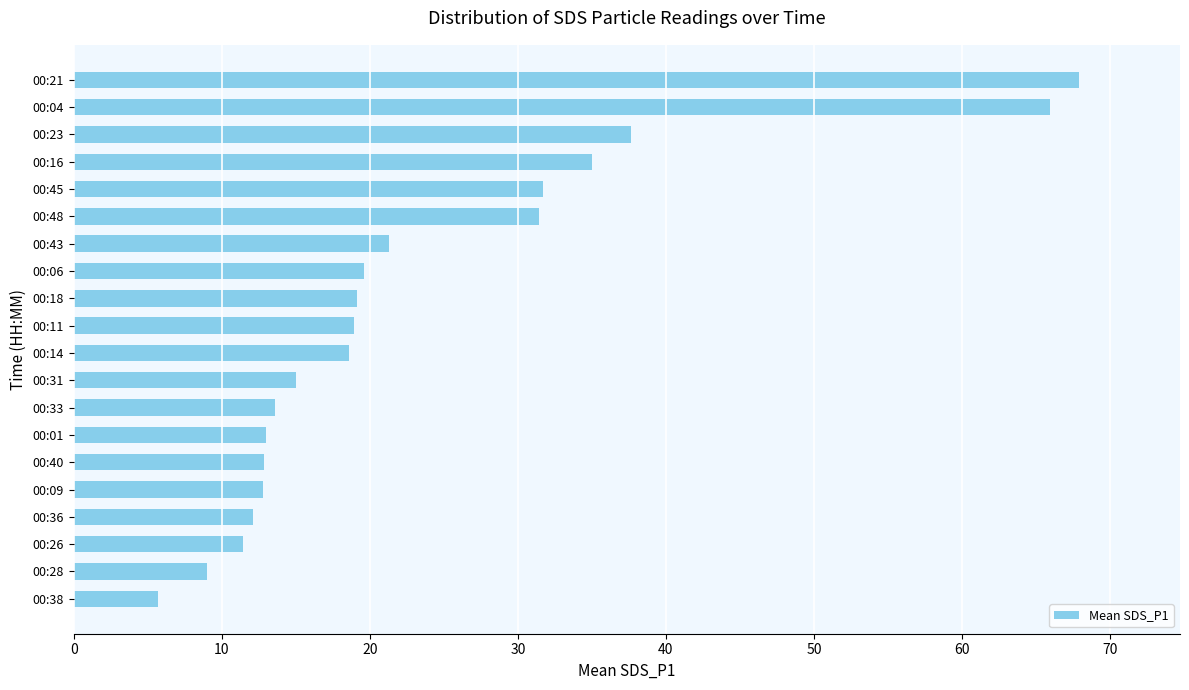

Between 00:04 and 00:31, which is larger?

00:04